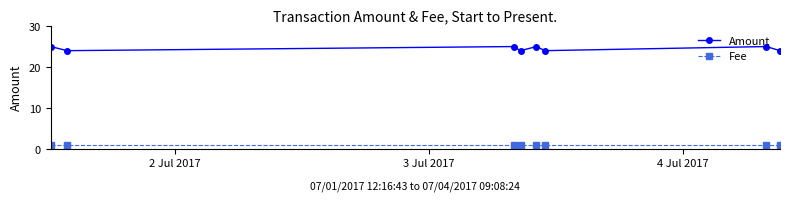

How many interior local valleys does the Amount series have?

3